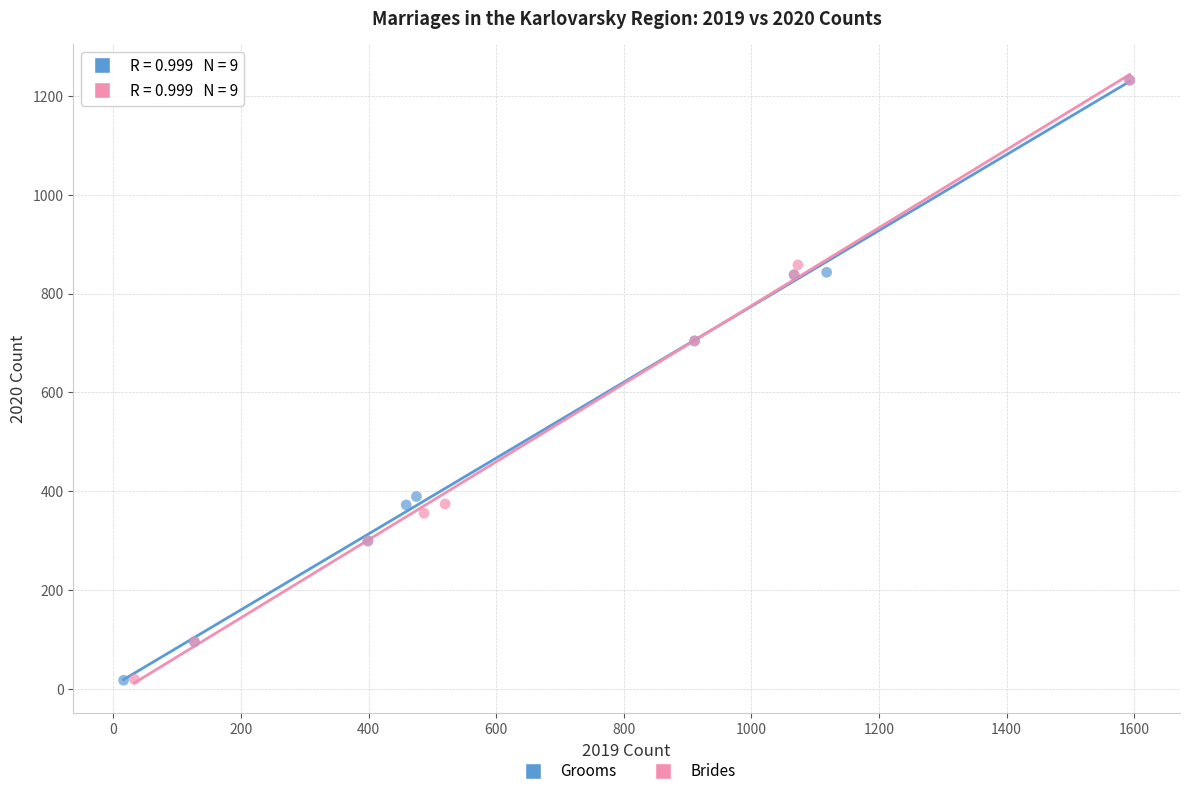

Which series has the widest spread of Y values?

Grooms